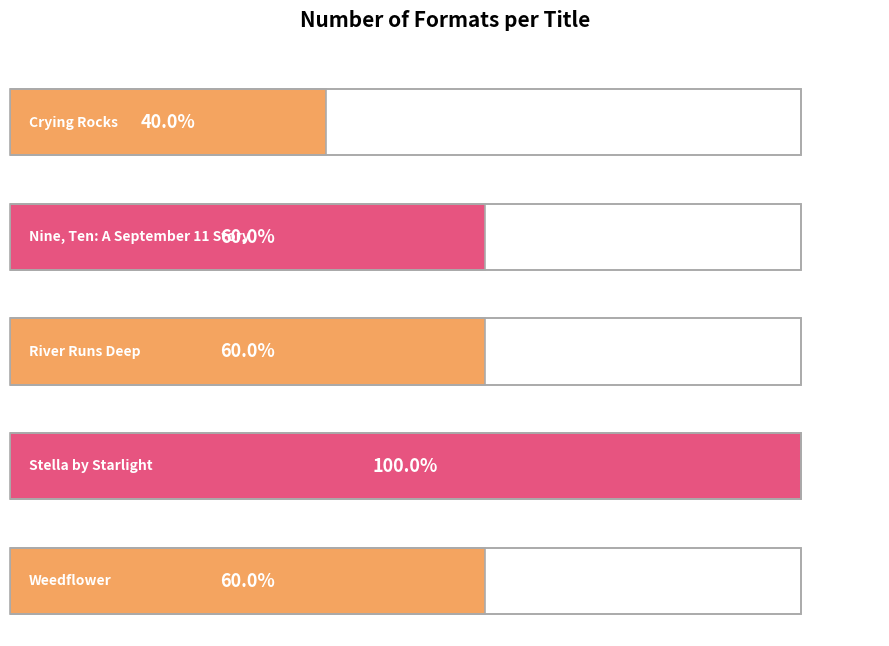

Rank the categories by value from highest to lowest.

Stella by Starlight, Nine, Ten: A September 11 Story, River Runs Deep, Weedflower, Crying Rocks